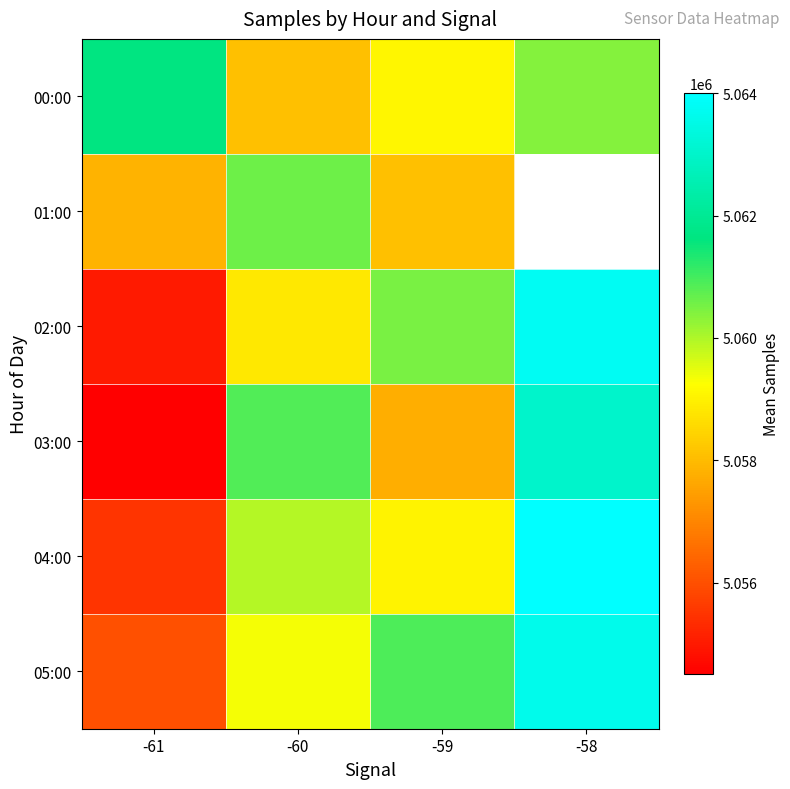

Which category has the lowest value in the 05:00 series?

-61